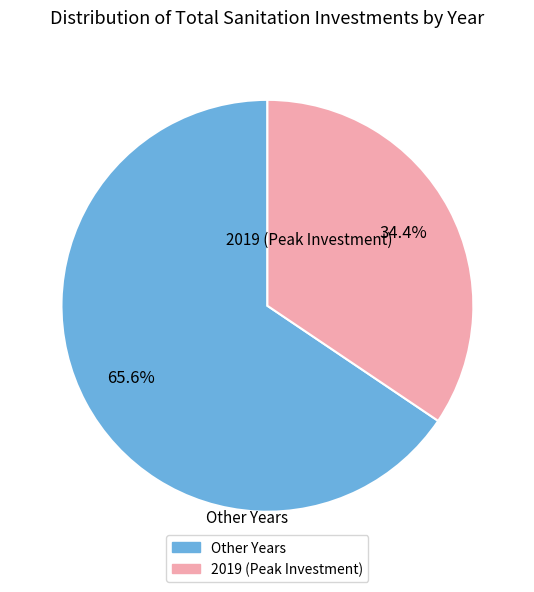

To the nearest percent, what is the difference between the largest and smallest slice percentages?

31%